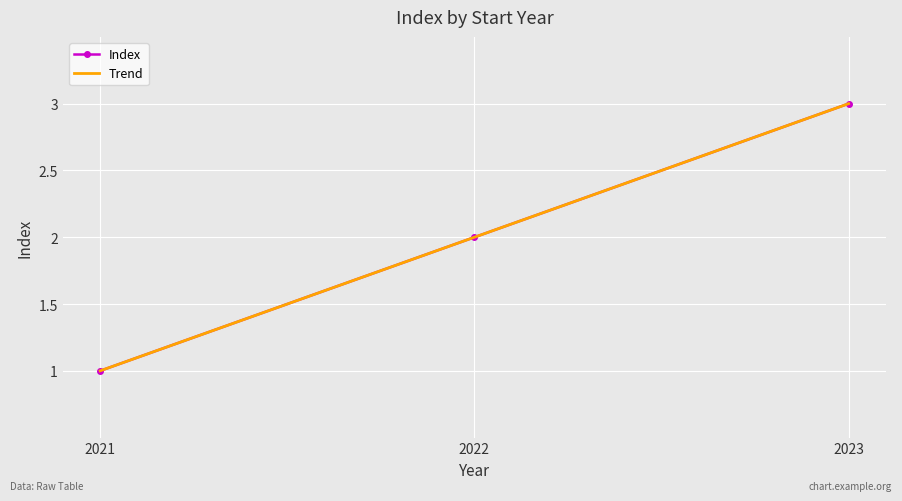

What is the difference between the second highest and minimum values?

1